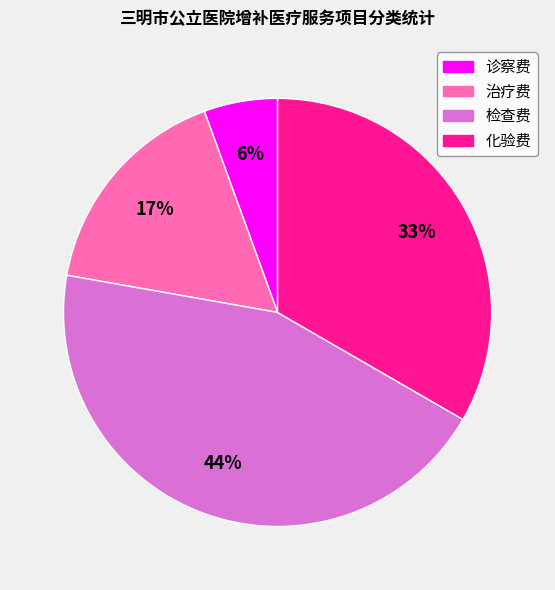

What percentage is the 诊察费 slice, to the nearest percent?

6%